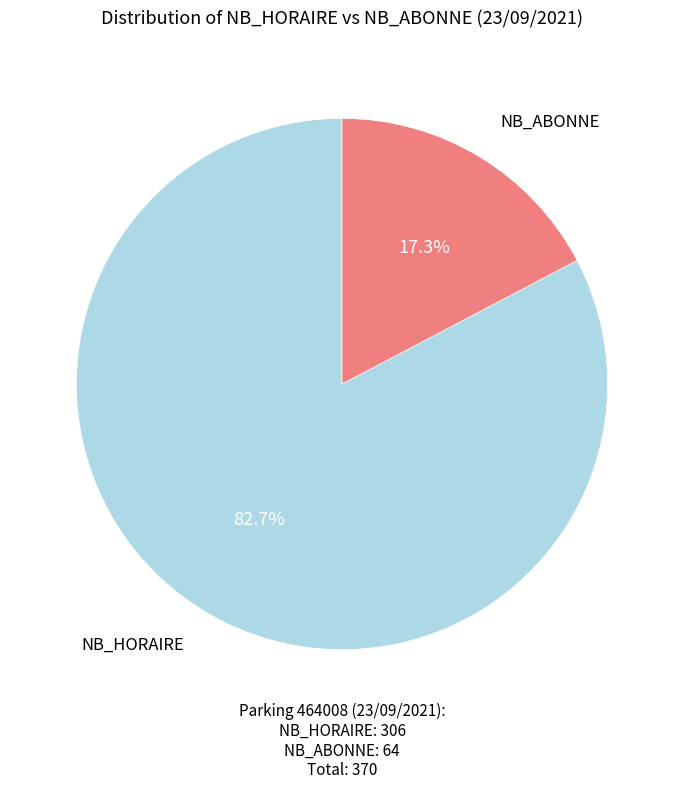

Is there any slice that represents more than half of the pie?

Yes